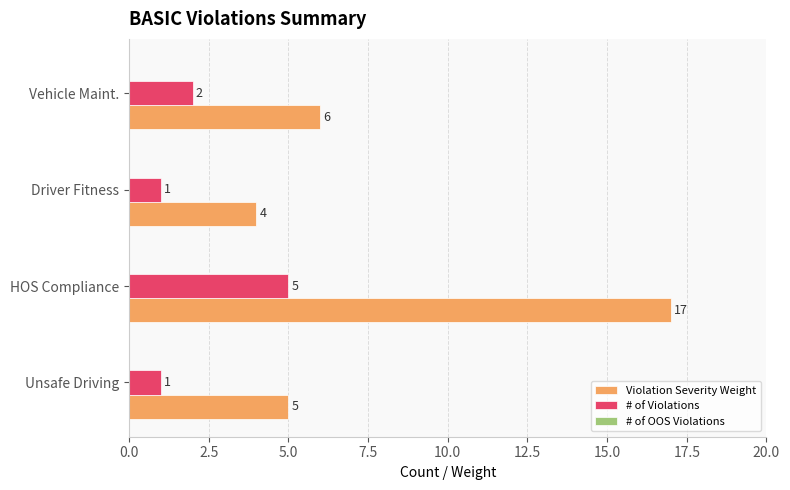

What is the difference between the highest and lowest values at HOS Compliance?

12